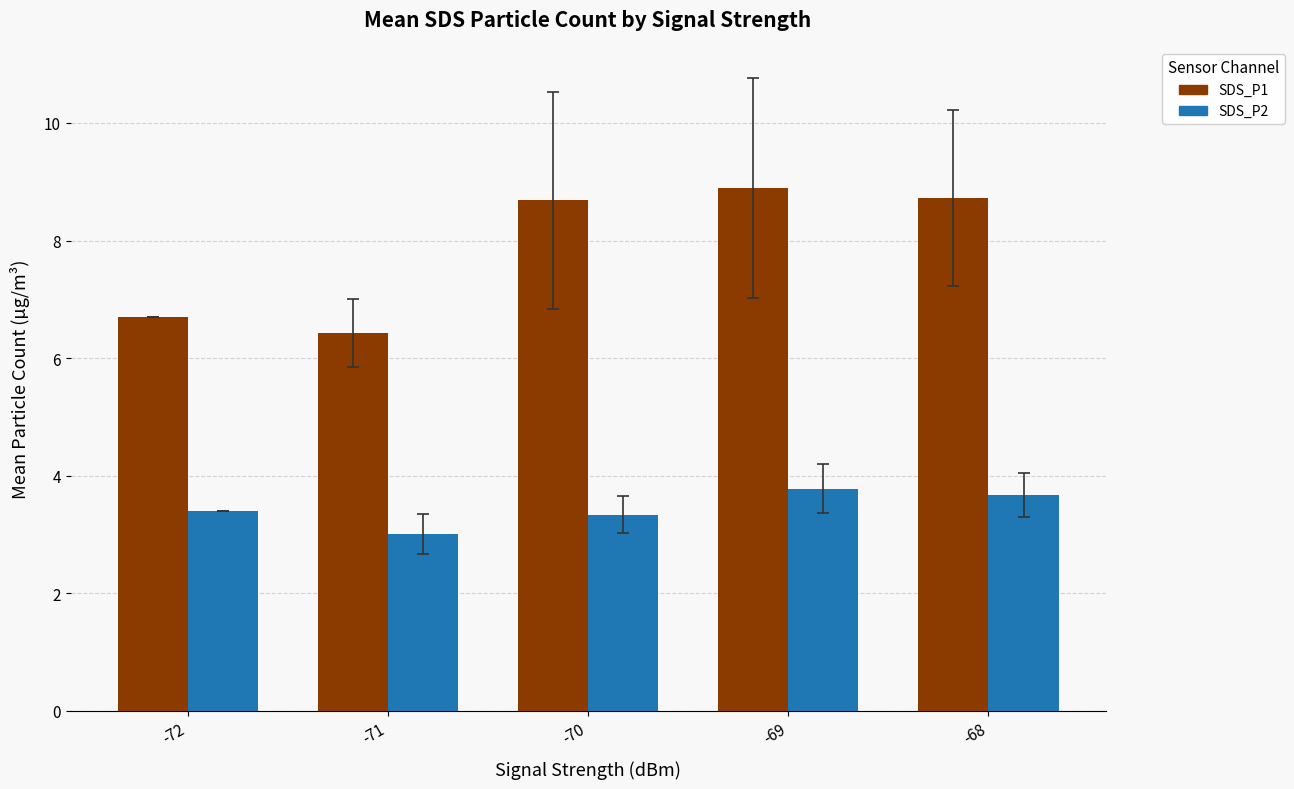

At which category is the sum across all series the highest?

-69